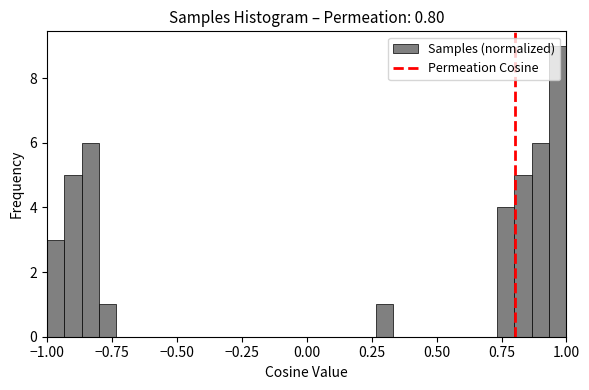

Around what value on the x-axis is the tallest bar? Give the approximate position of its centre, as read against the axis.

0.95